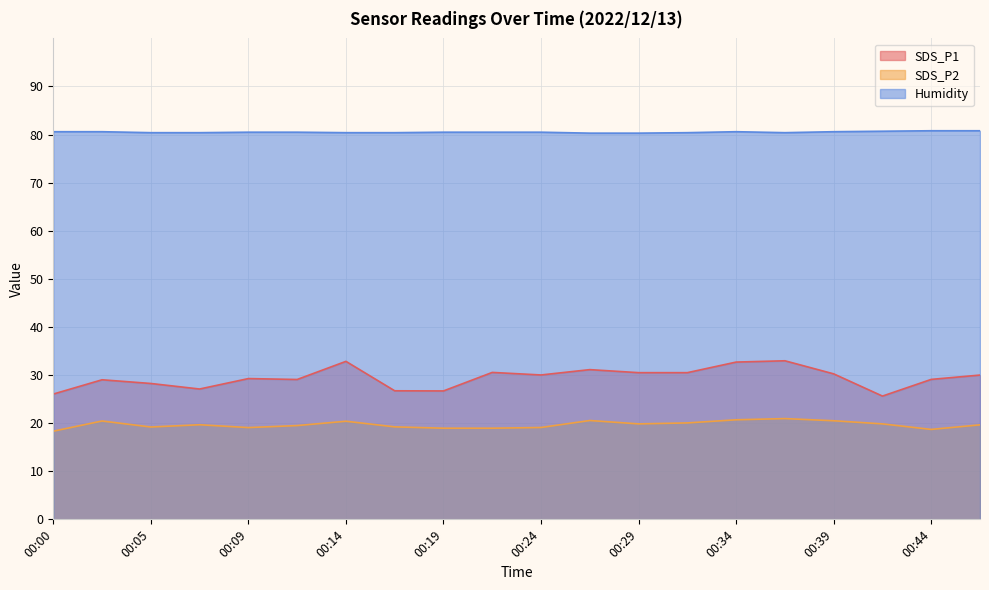

What is the smallest value displayed?

18.3